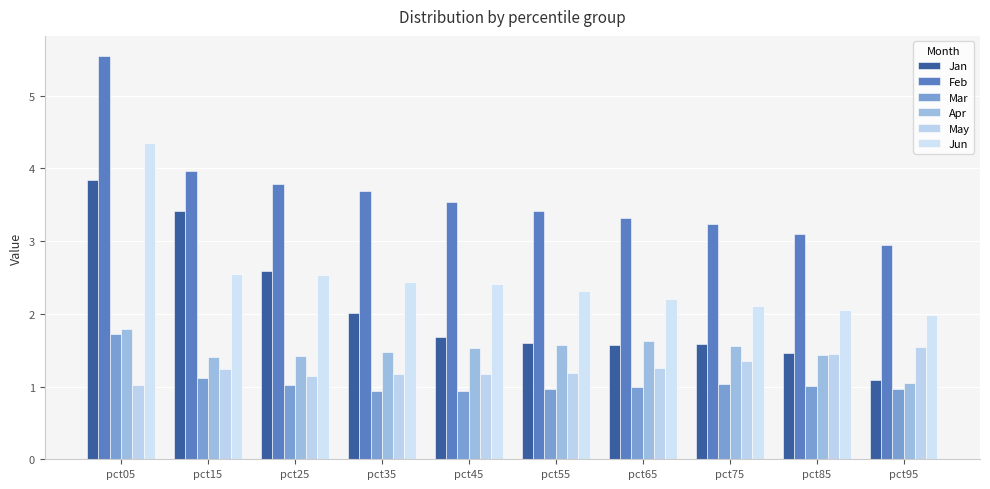

What is the difference between the second highest and second lowest values in the Feb series?

0.9